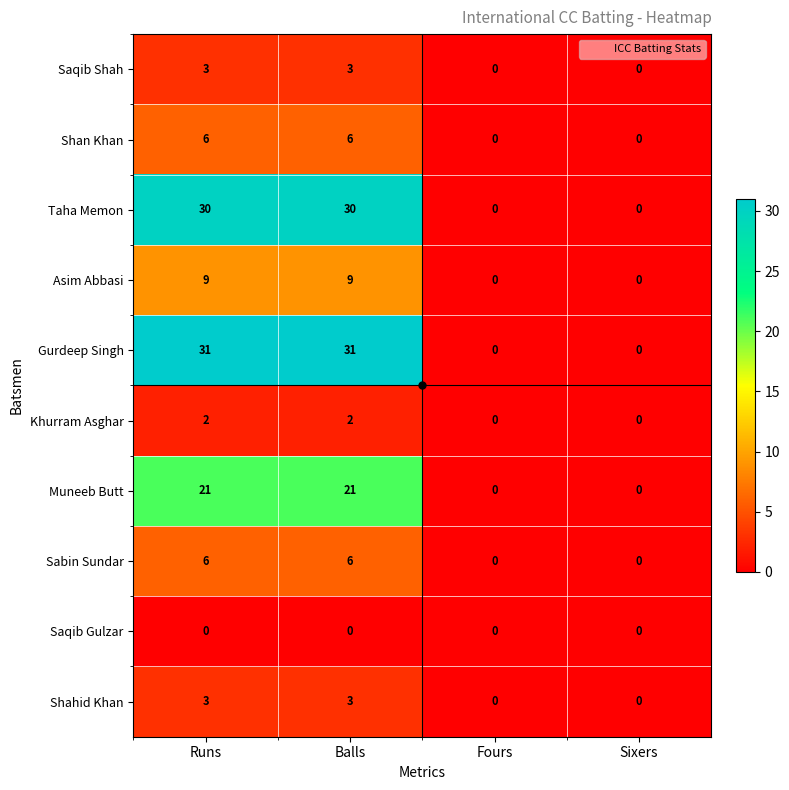

What is the difference between the second highest and second lowest values in the Shahid Khan series?

3